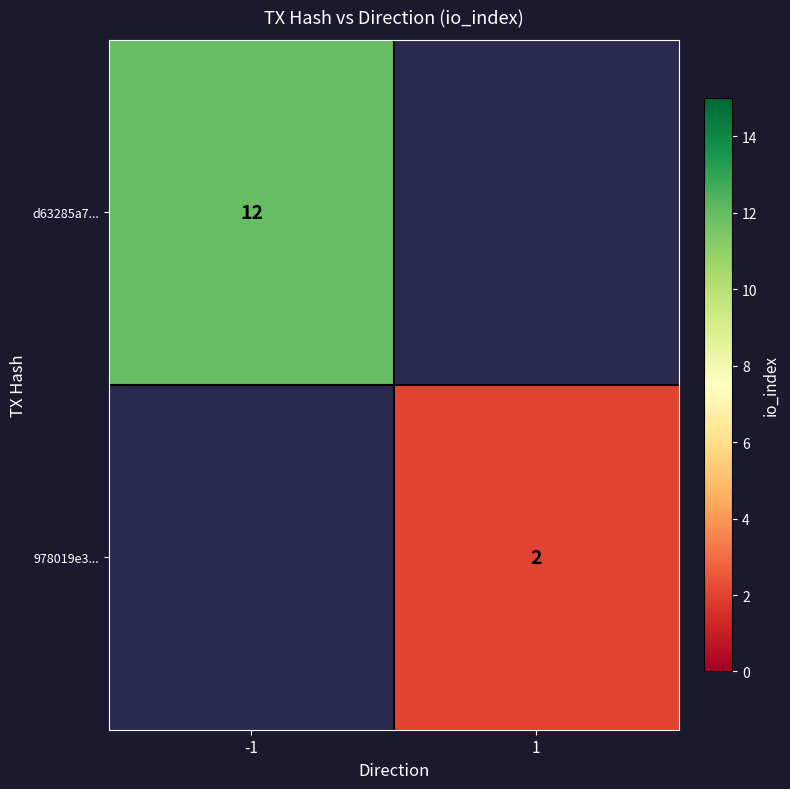

True or false: d63285a7... has a value of 19.3 at -1.

False